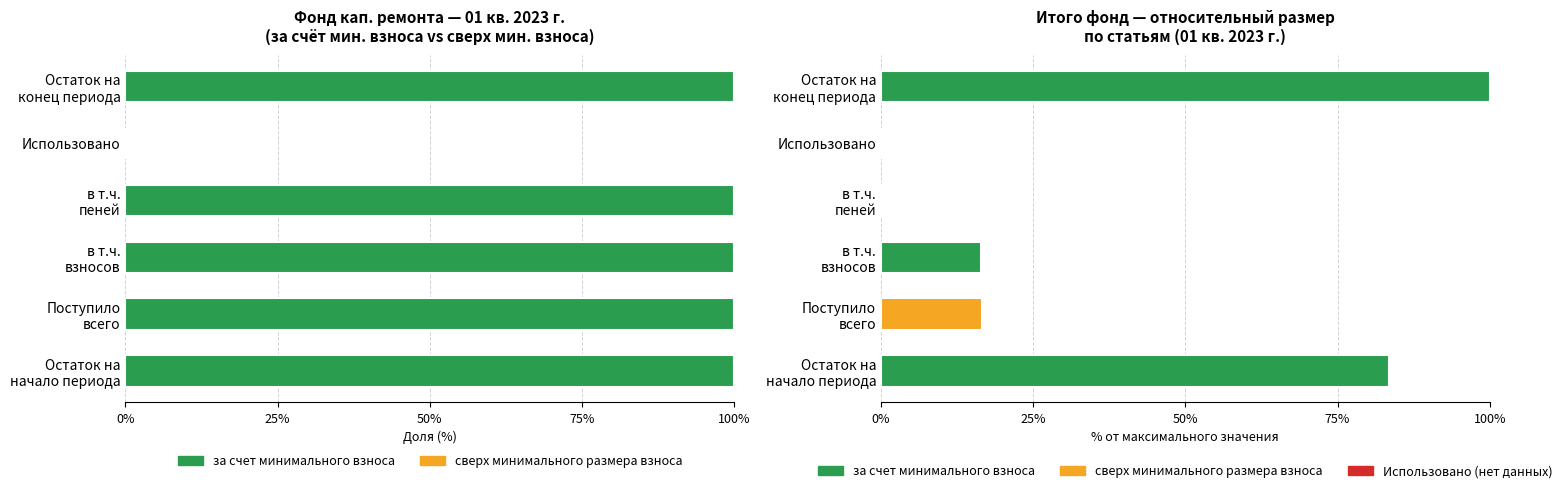

Which series changed the most between 0% and 75%?

за счет минимального взноса